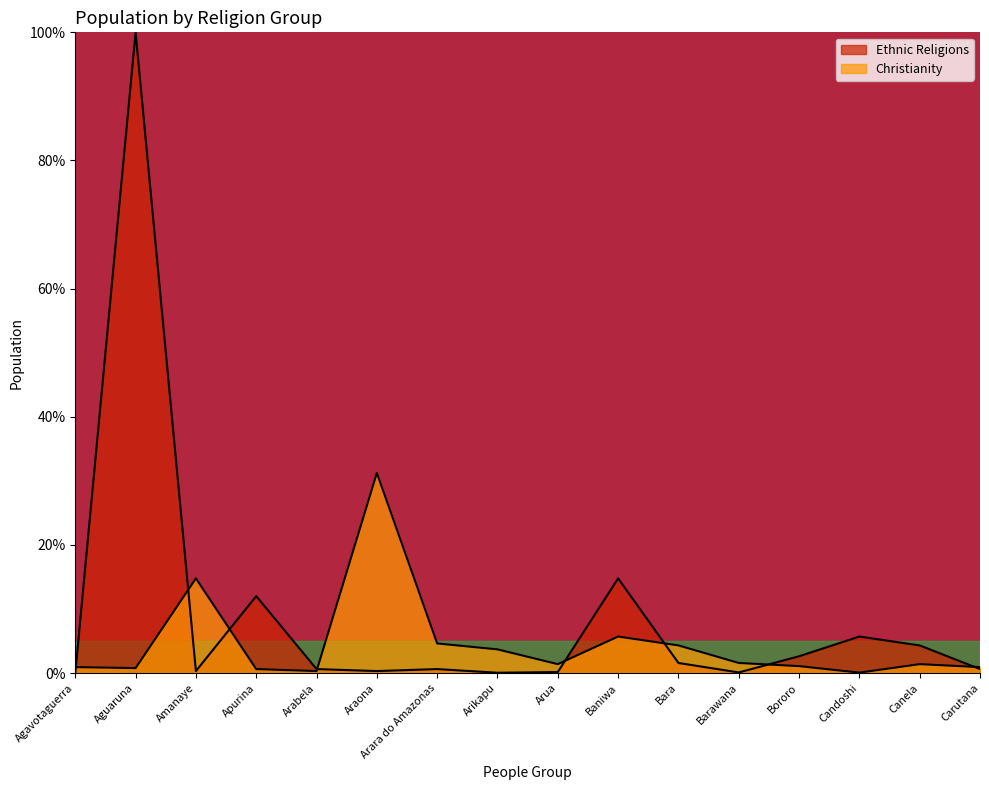

The value of Ethnic Religions at Apurina is 12.0. True or false?

True